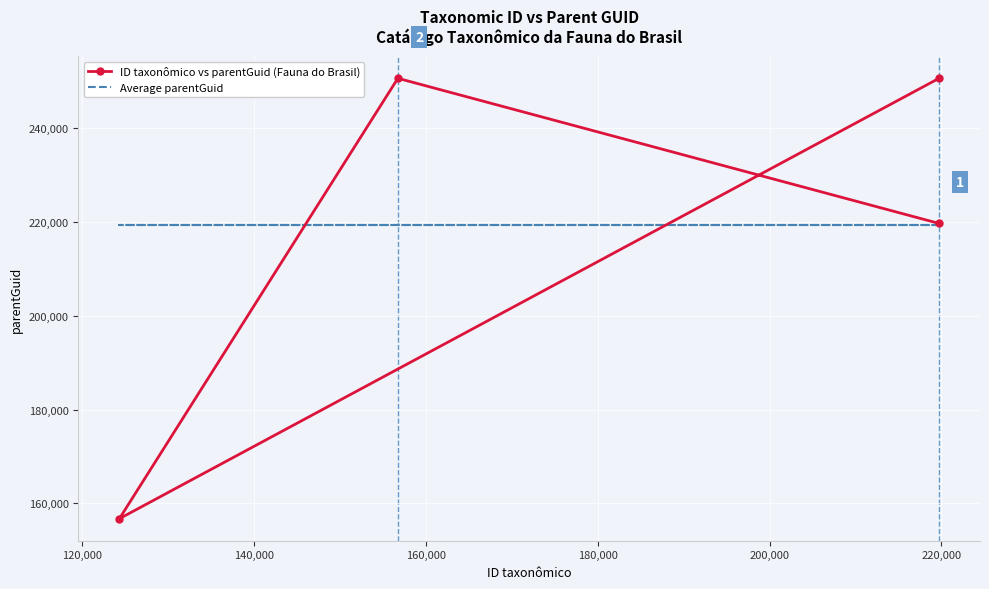

How many lines are shown in the chart?

2